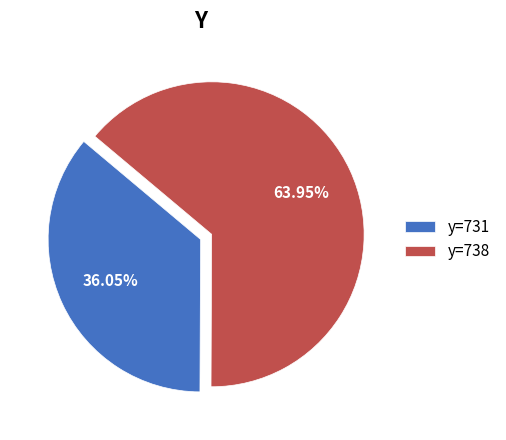

Which slice represents more than half of the pie?

y=738